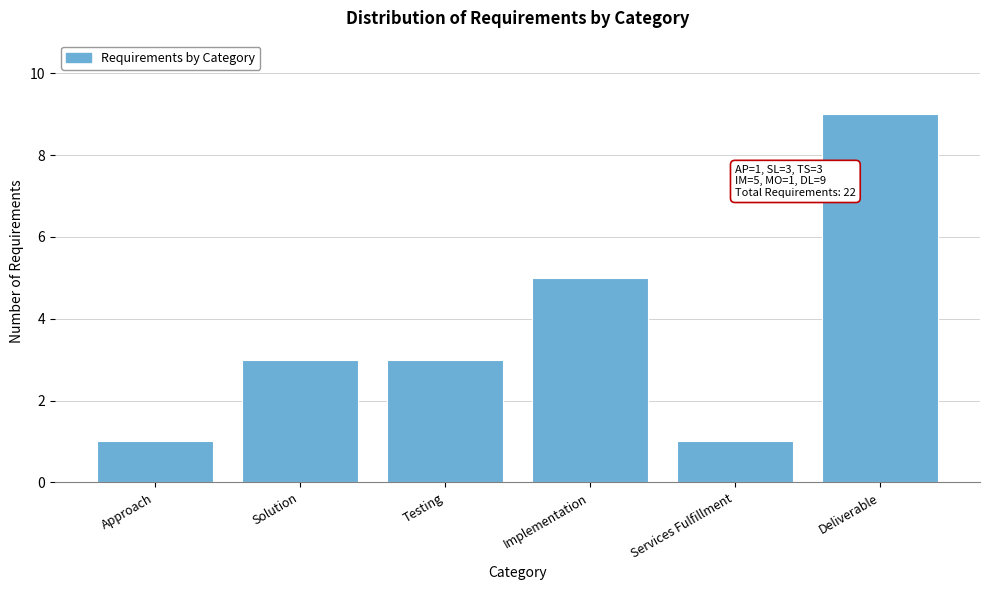

Reading left to right, what are all the values shown in this chart?

1	3	3	5	1	9